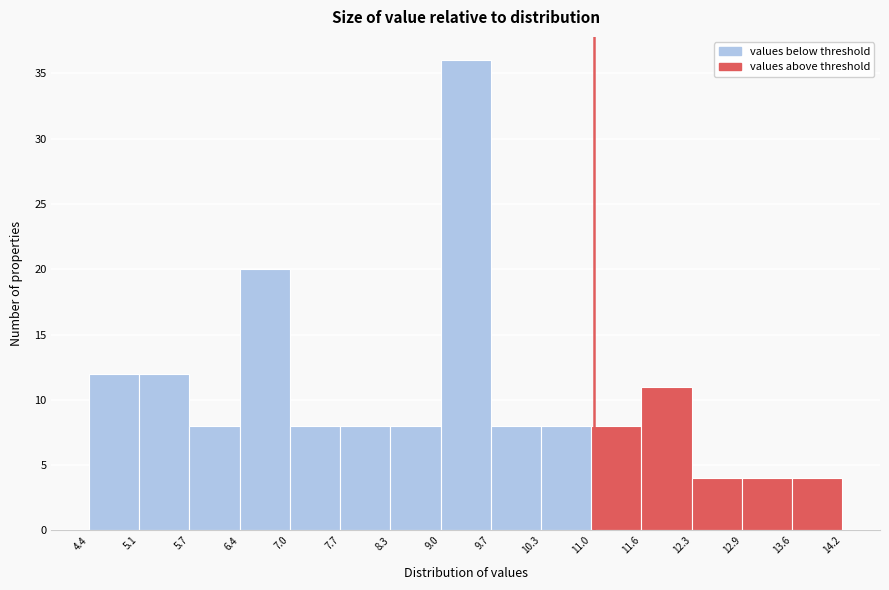

Which range on the x-axis has the tallest bar?

9.0 to 9.7